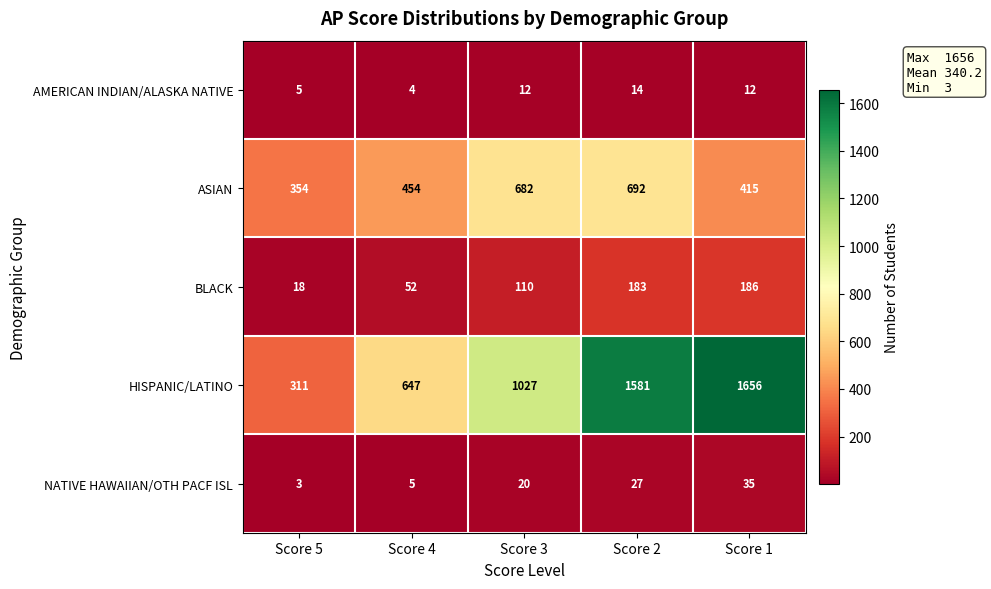

Between Score 5 and Score 1, which series saw the biggest shift?

HISPANIC/LATINO